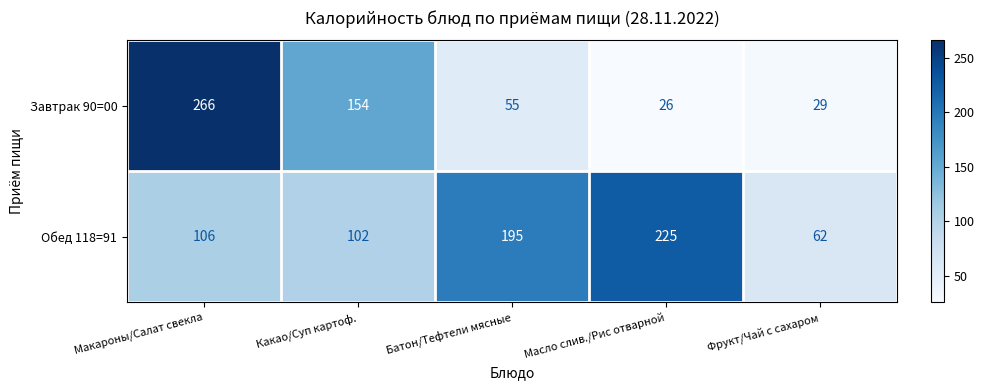

The Завтрак 90=00 series shows 26 at Масло слив./Рис отварной. True or false?

True